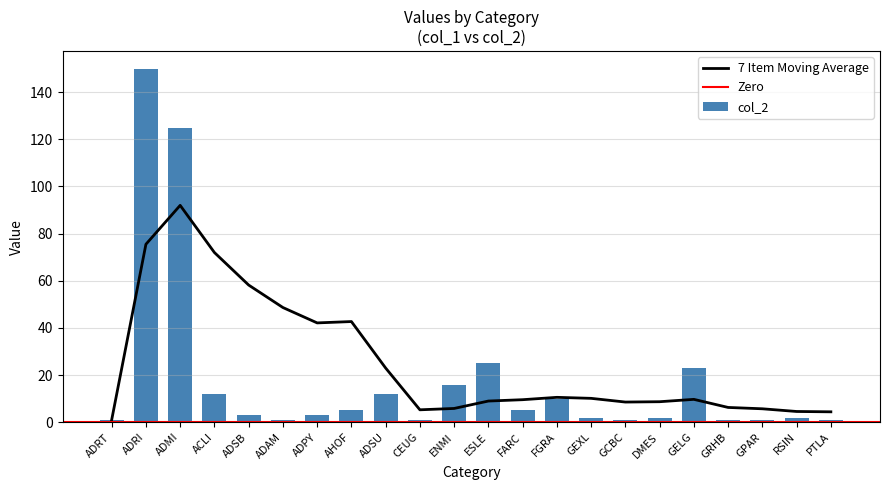

Is it true that the value at FARC is 2?

False